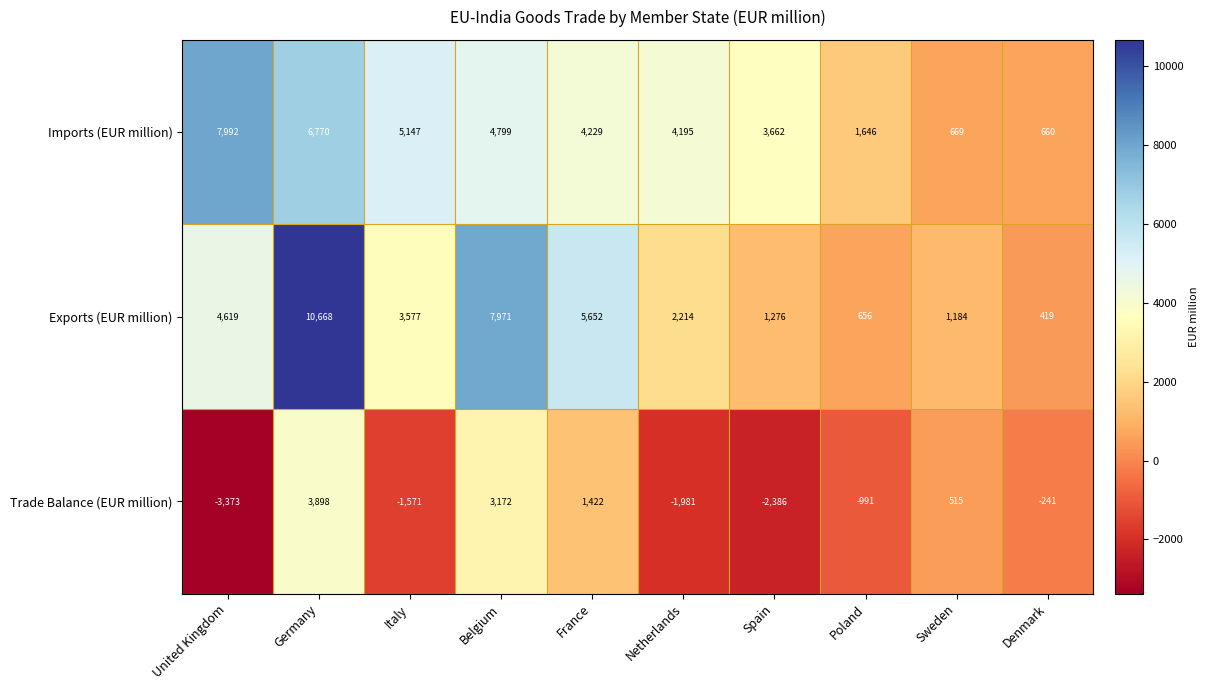

Which series changed the most between Netherlands and Spain?

Exports (EUR million)